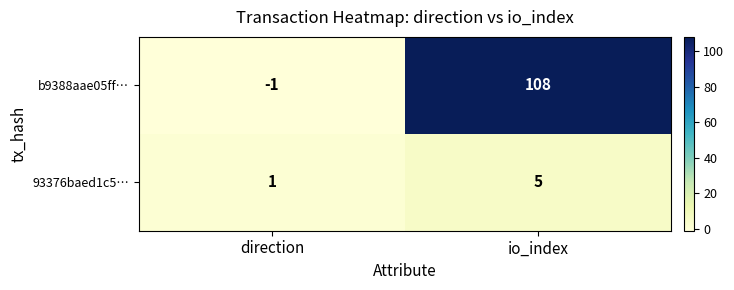

Is it true that 93376baed1c5… equals 5 at io_index?

True